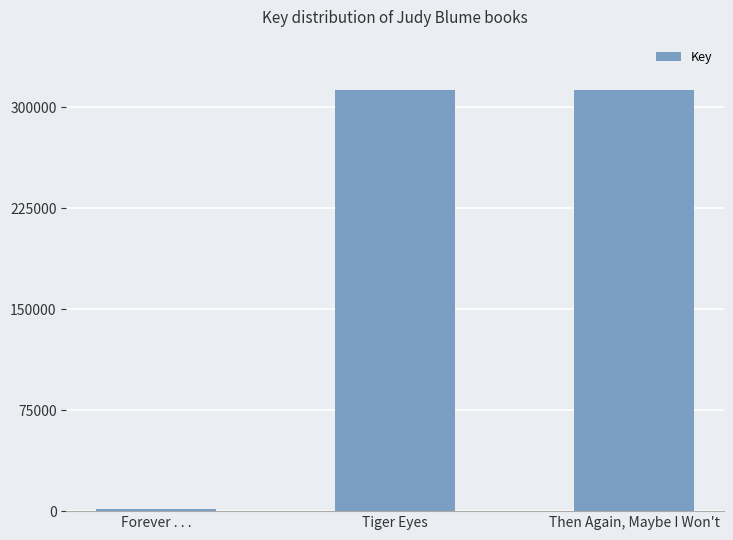

What is the average value?

209144